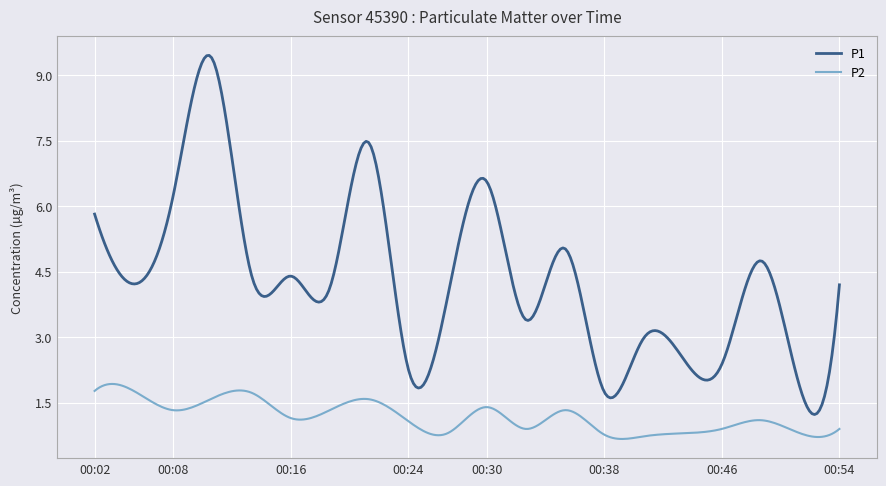

Rank the series by their average value, from highest to lowest.

P1, P2